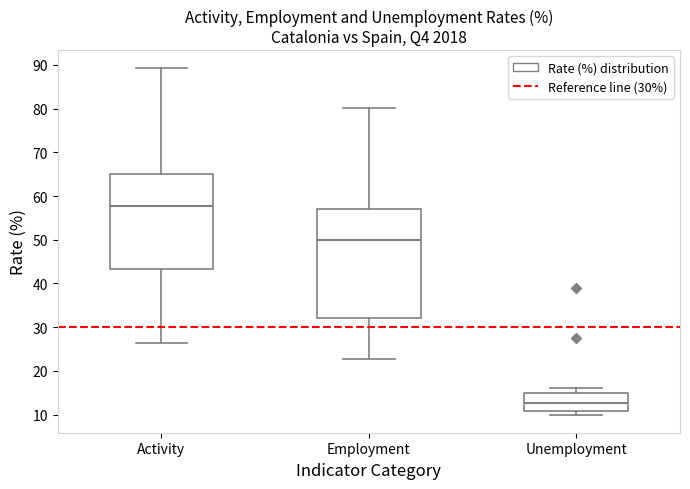

Comparing the boxes themselves (not the whiskers), which one is the tallest?

Employment